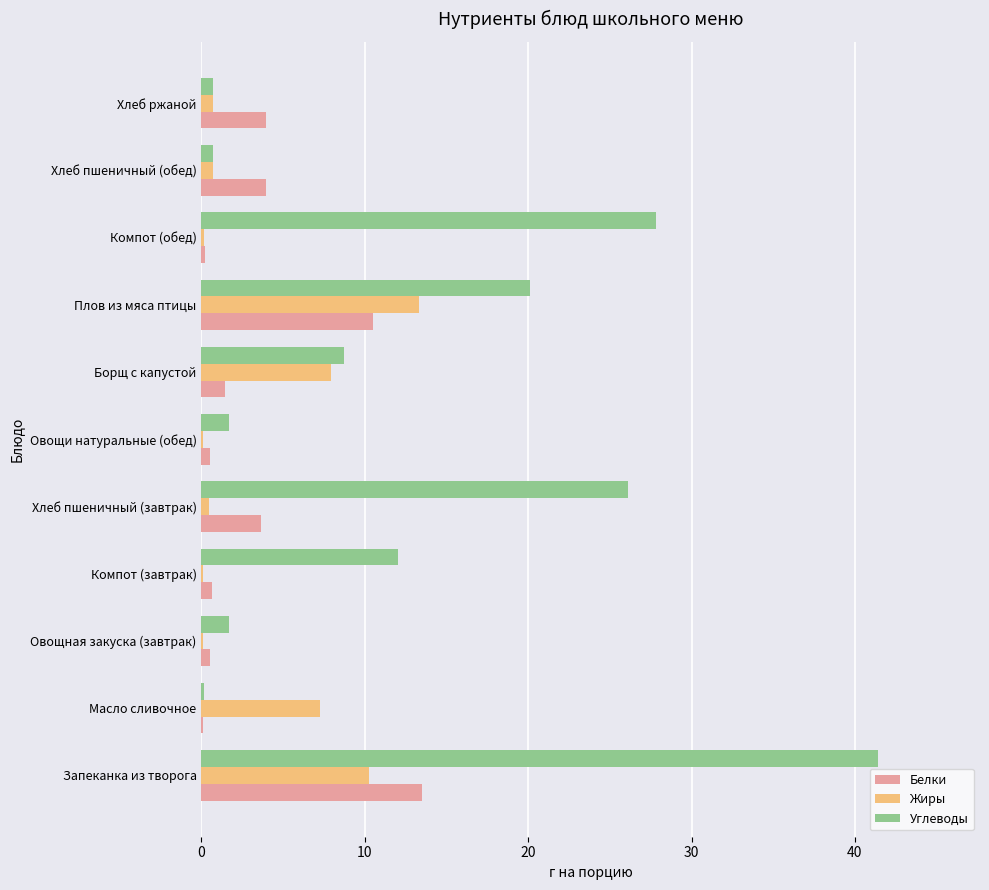

What is the sum of all Белки values?

39.0